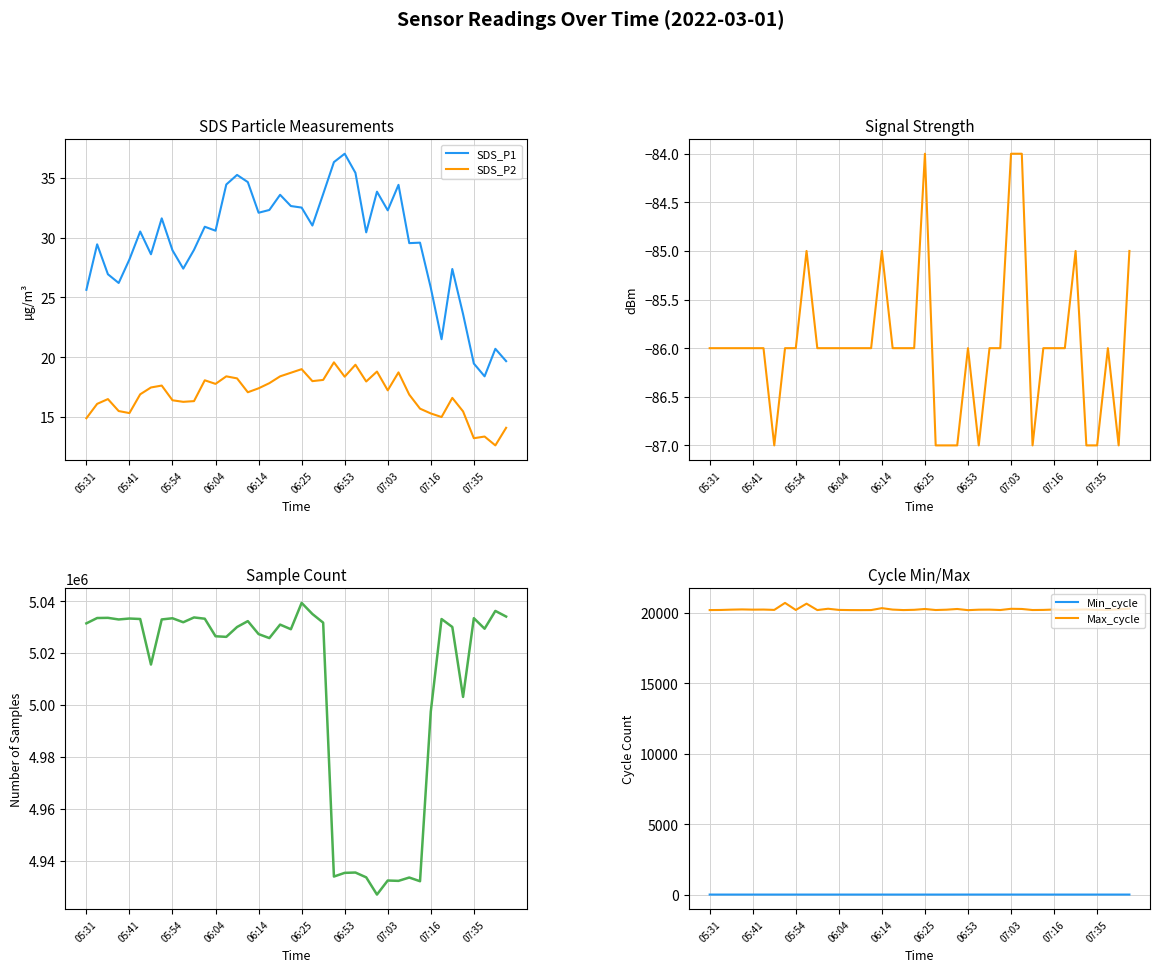

What is the lowest value of the SDS_P1 series?

18.4